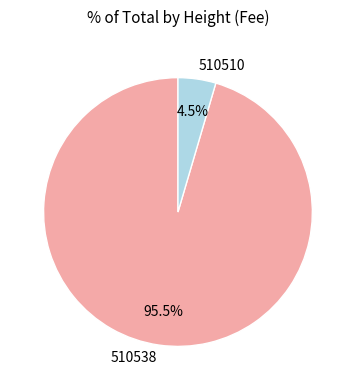

Is there a majority slice in this chart?

Yes